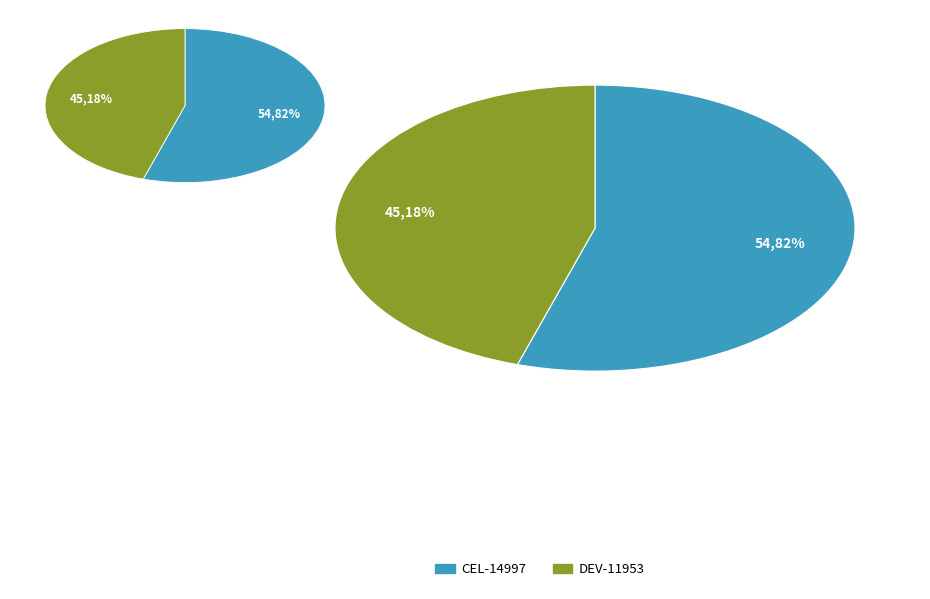

To the nearest percent, what portion does DEV-11953 represent?

45%